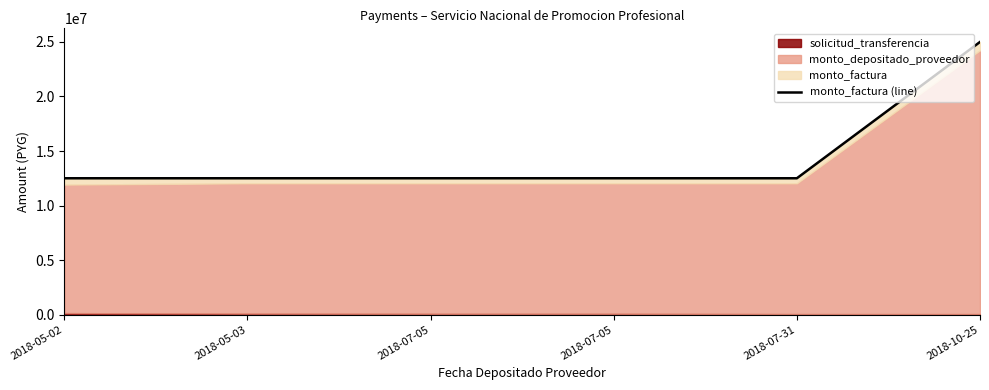

Reading left to right, extract all data points from this chart.

2018-05-02=12500000	2018-05-03=12500000	2018-07-05=12500000	2018-07-05=12500000	2018-07-31=12500000	2018-10-25=25000000